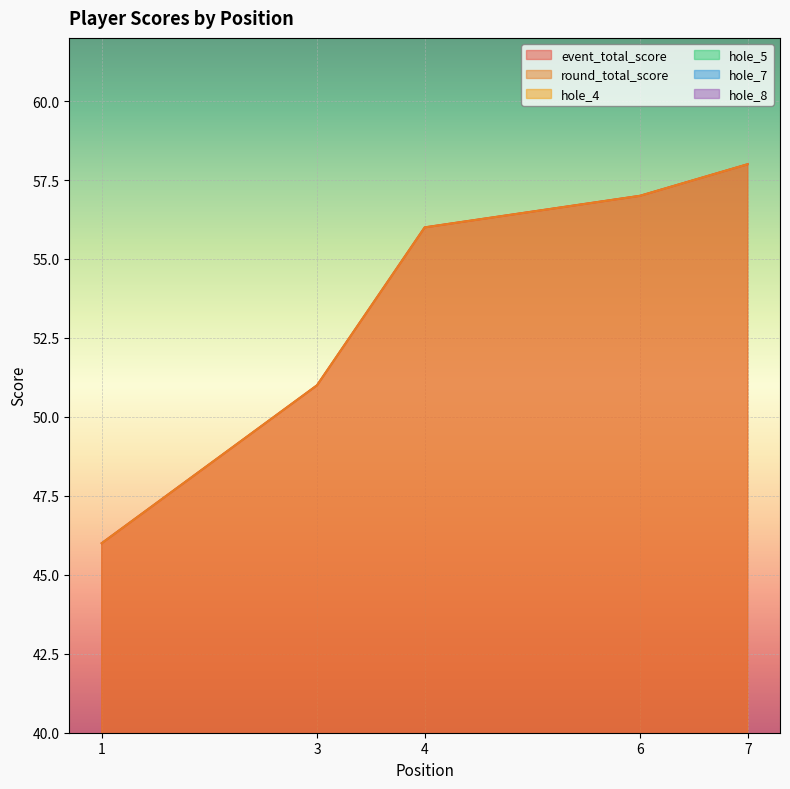

How many interior local valleys does the hole_7 series have?

1